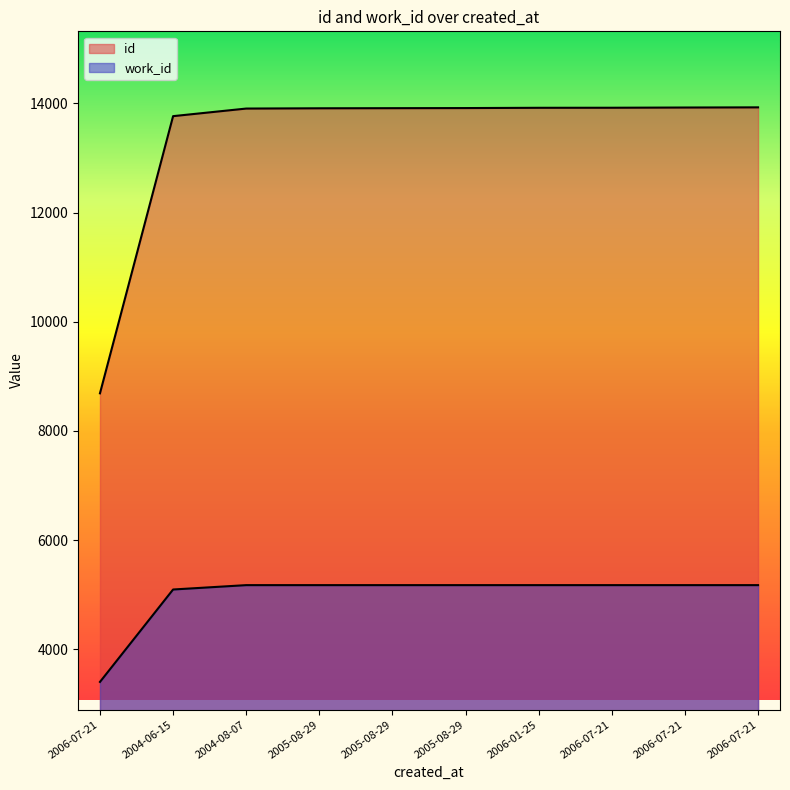

Which series has the largest total across all categories?

id